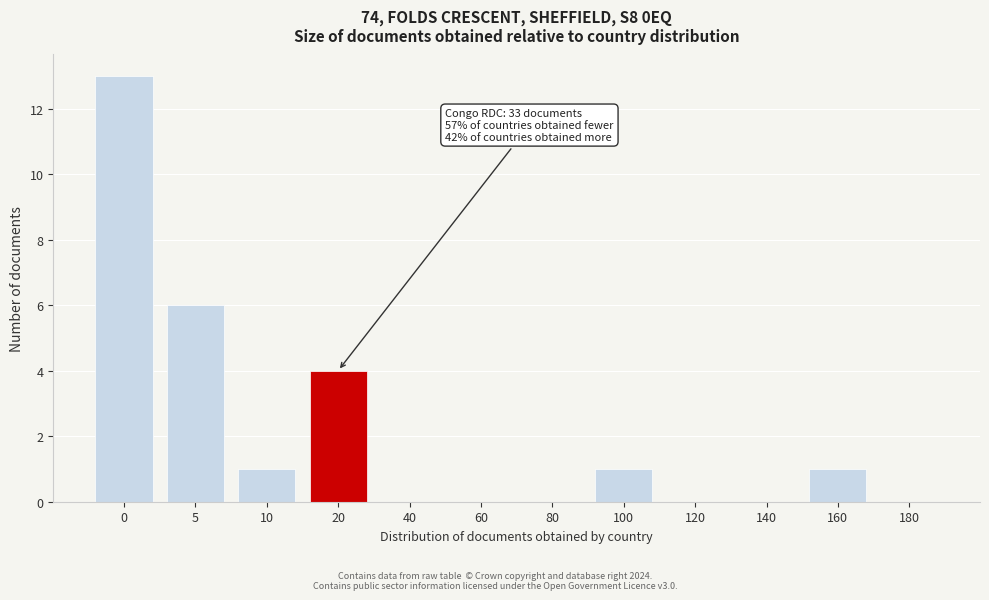

Reading left to right, extract all data points from this chart.

0=13	5=6	10=1	20=4	40=0	60=0	80=0	100=1	120=0	140=0	160=1	180=0